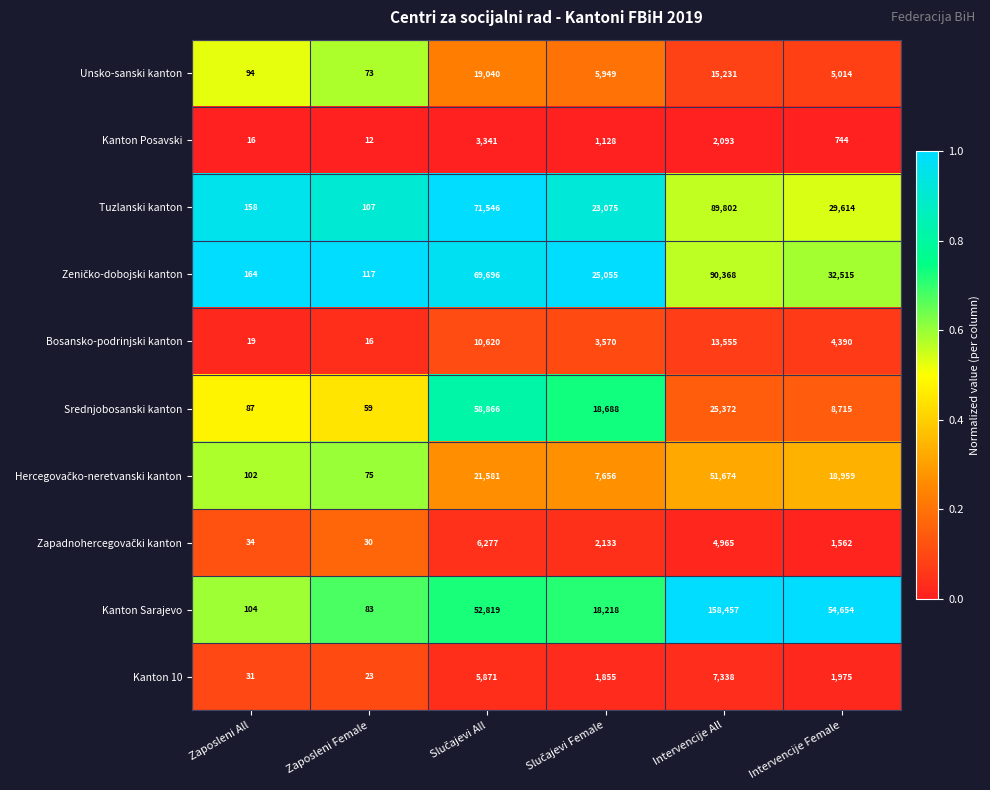

What is the difference between the maximum and minimum values in the Srednjobosanski kanton series?

58807